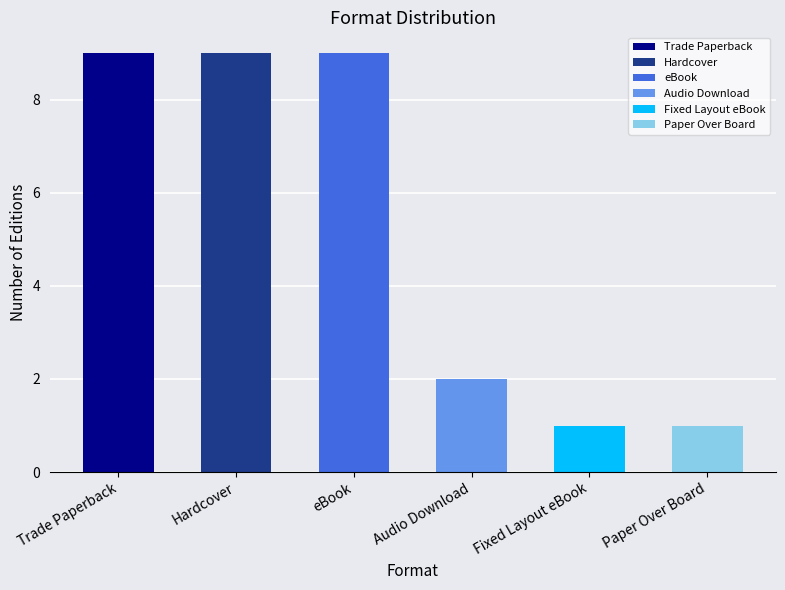

How many values exceed 3?

3